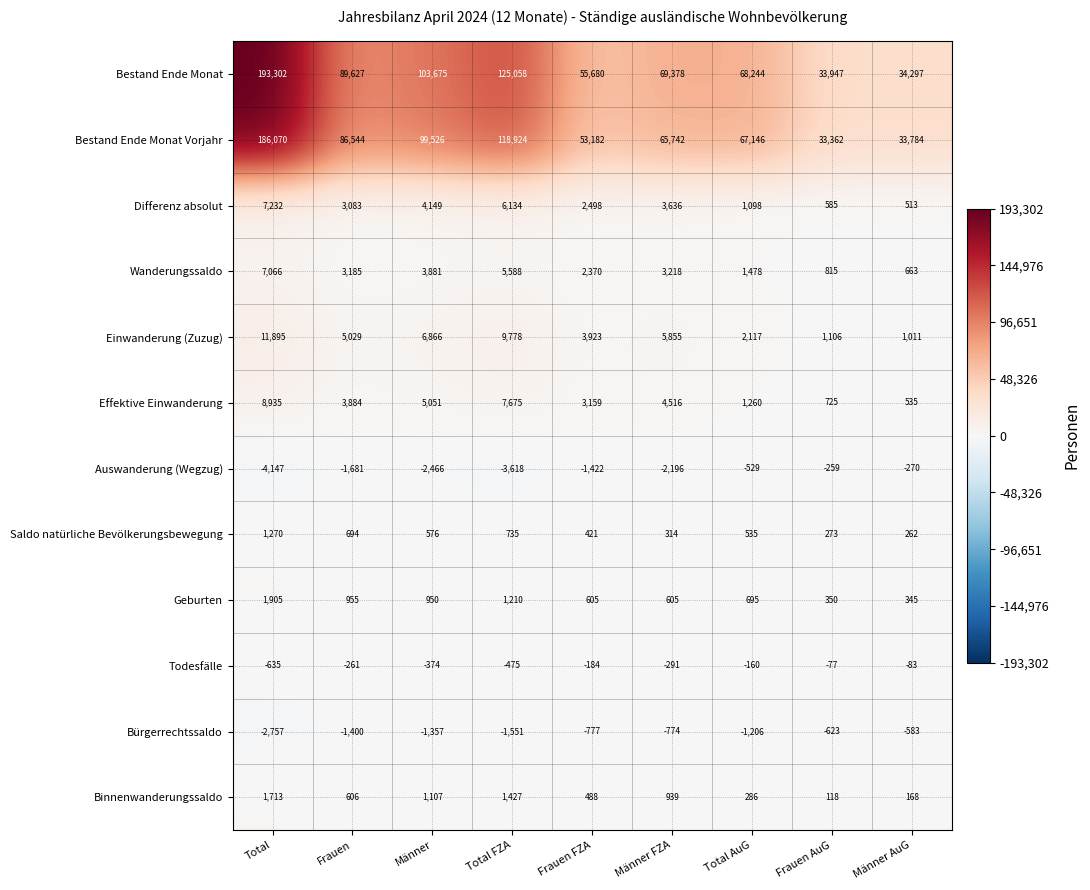

At which label is Saldo natürliche Bevölkerungsbewegung closest to 766?

Total FZA